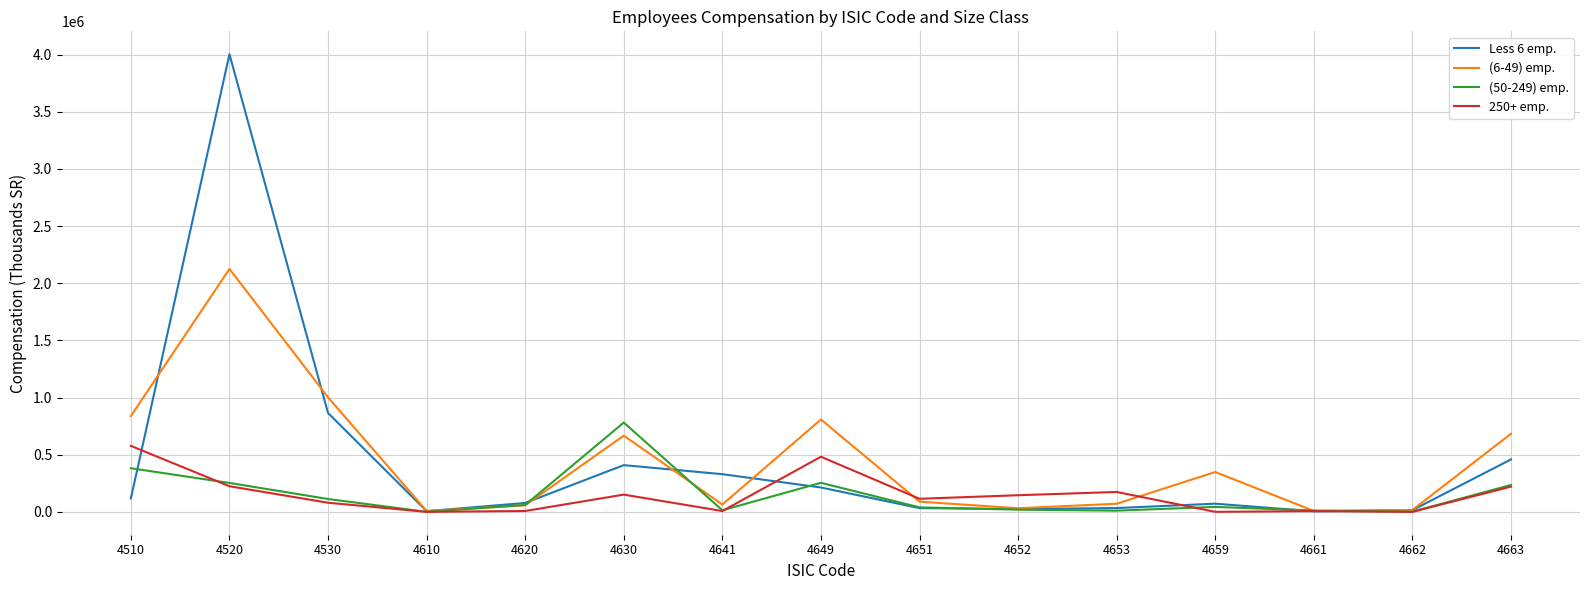

At which category does Less 6 emp. reach its first local peak?

4520